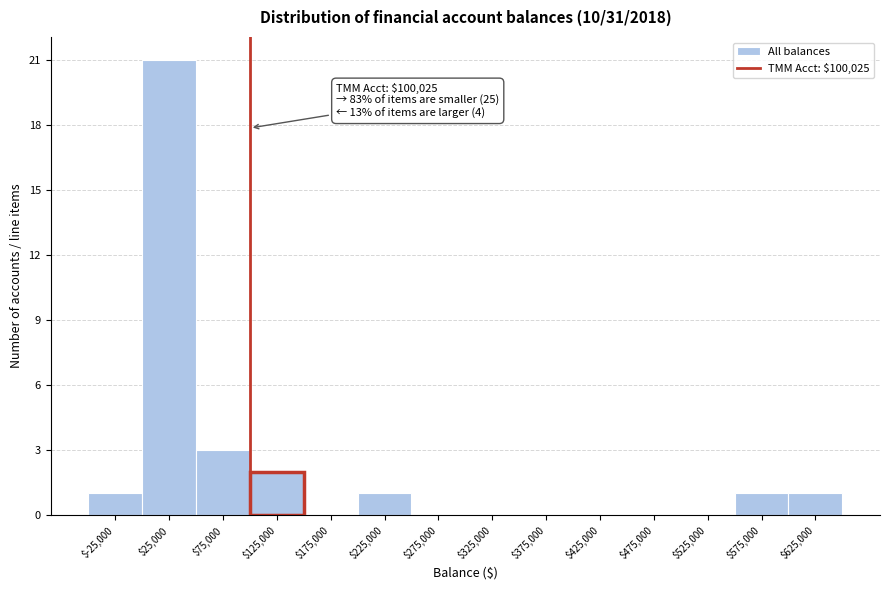

Over which range of the x-axis is the bar tallest?

0 to 50000